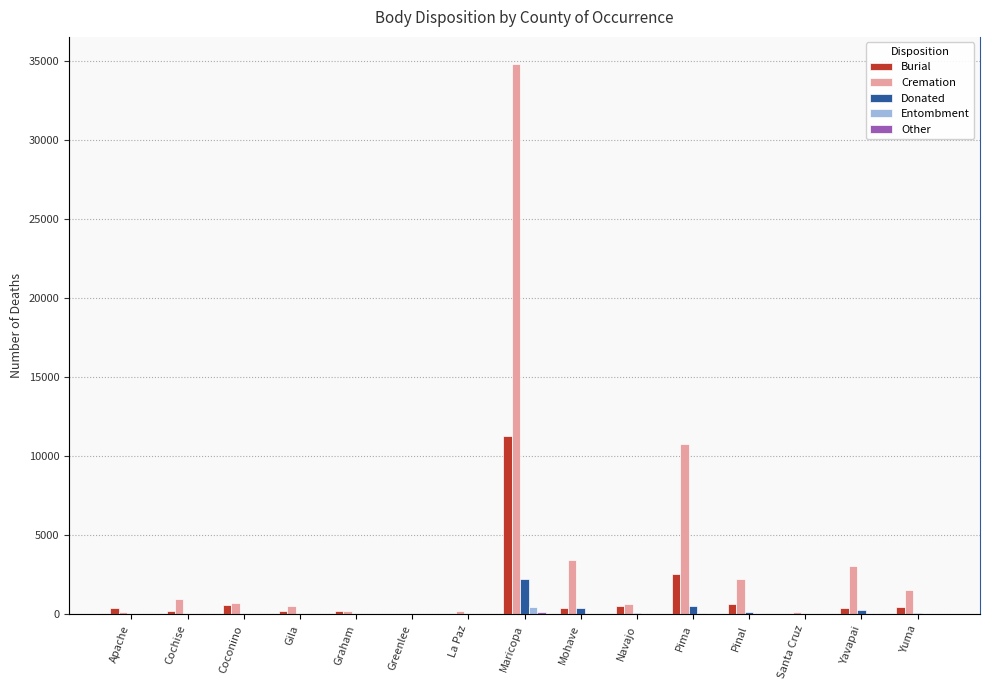

Reading left to right, extract all data points from this chart.

Burial: 407	247	623	201	202	14	39	11250	423	525	2532	654	61	437	497
Cremation: 180	988	727	561	208	32	215	34770	3422	688	10790	2221	180	3057	1575
Donated: 19	49	39	55	6	0	23	2263	390	66	505	164	0	291	72
Entombment: 0	0	0	0	0	0	0	450	0	0	64	9	0	8	0
Other: 0	9	0	6	0	0	0	156	10	6	60	35	0	7	0